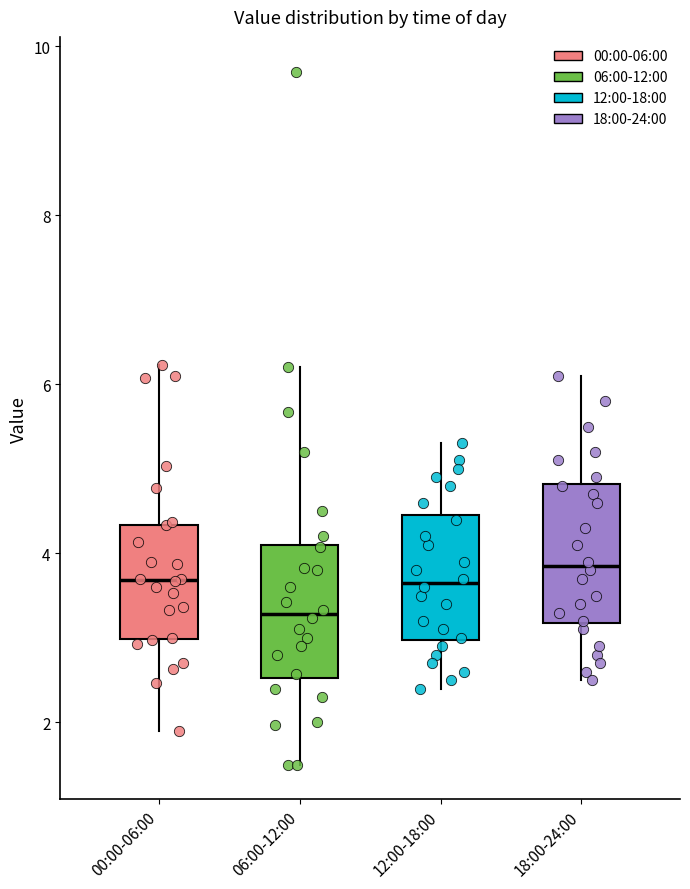

Reading left to right, read every box against the y-axis: the position of its median line, the range the box covers, and the ends of its whiskers. The values are not printed on the chart, so give them approximately, as read against the axis.

00:00-06:00: median 3.6, box 3.0 to 4.4, whiskers 2.0 to 6.2
06:00-12:00: median 3.2, box 2.6 to 4.2, whiskers 1.6 to 6.2
12:00-18:00: median 3.6, box 3.0 to 4.4, whiskers 2.4 to 5.4
18:00-24:00: median 3.8, box 3.2 to 4.8, whiskers 2.6 to 6.2